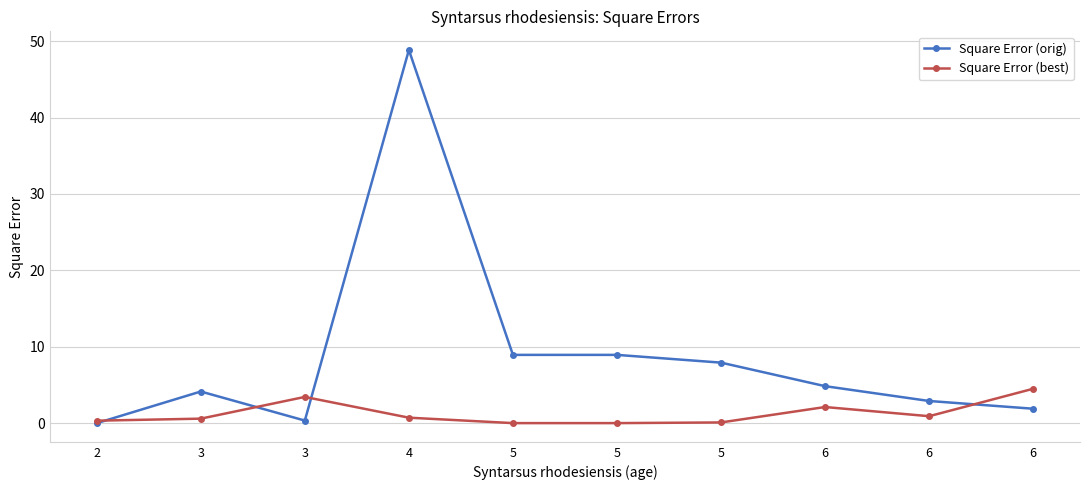

Does the chart have visible grid lines?

Yes